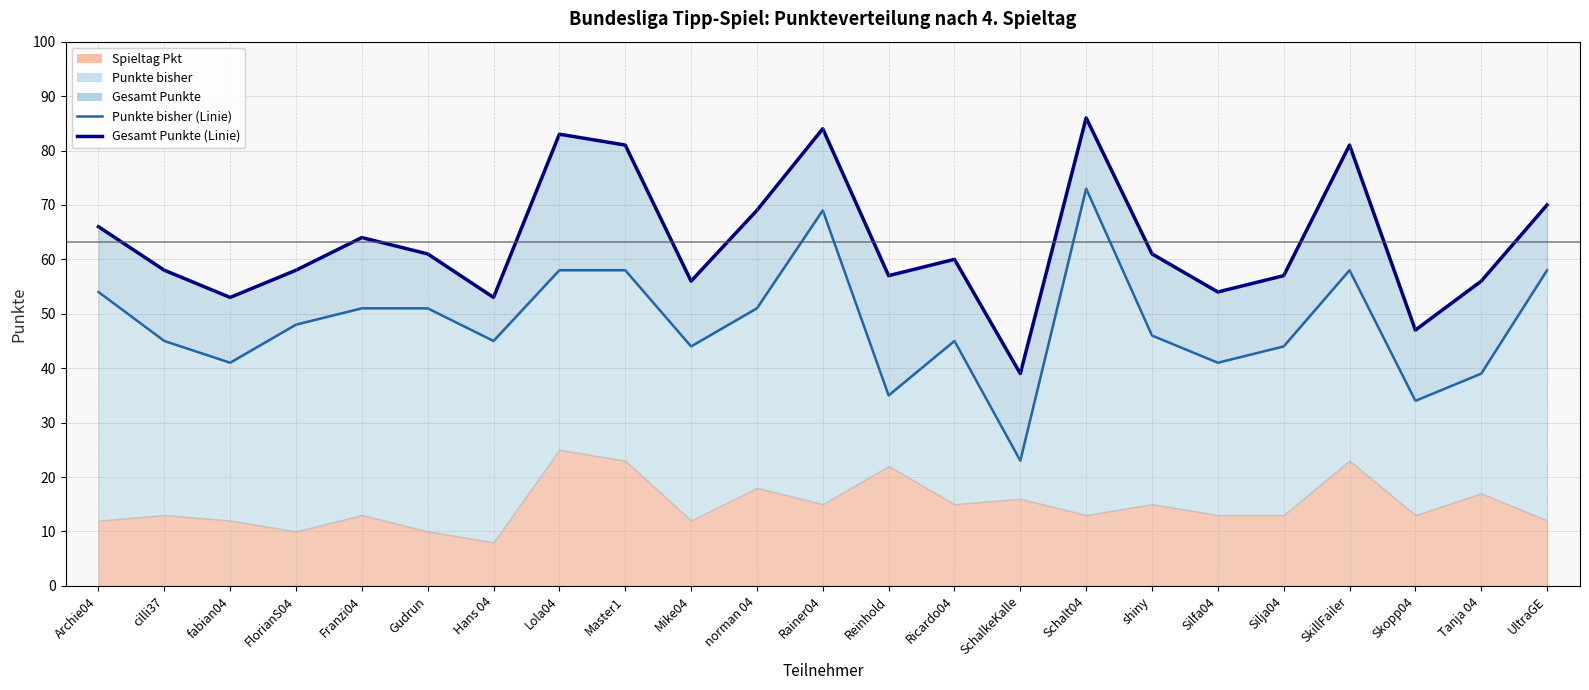

What is the difference between the maximum and minimum values in the Gesamt Punkte series?

47